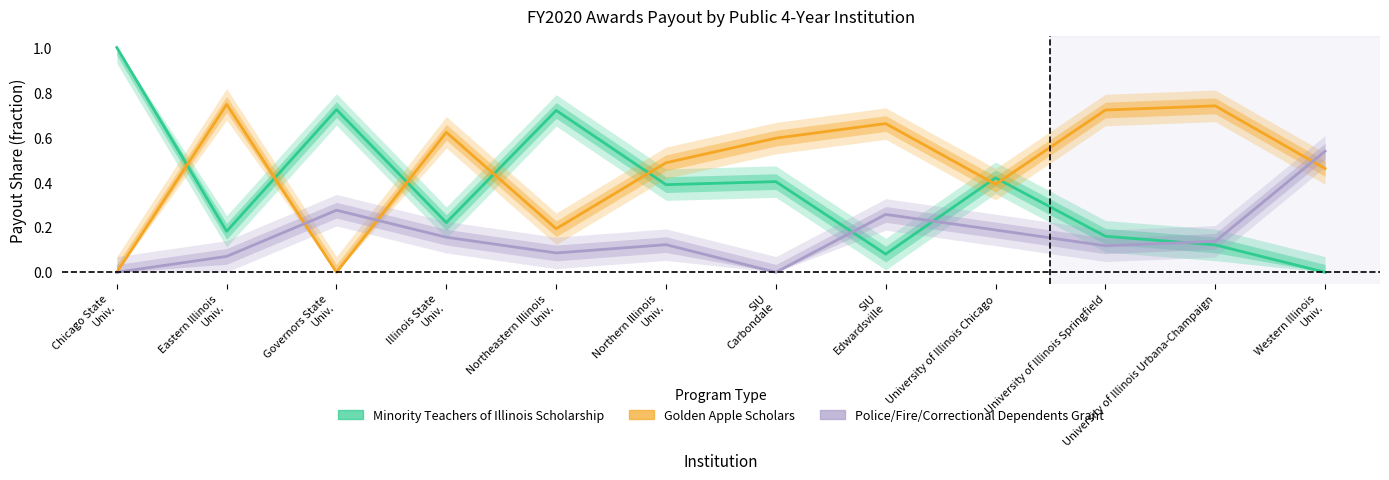

True or false: Police/Fire/Correctional Dependents Grant has more than 0 points higher than both neighbors.

True